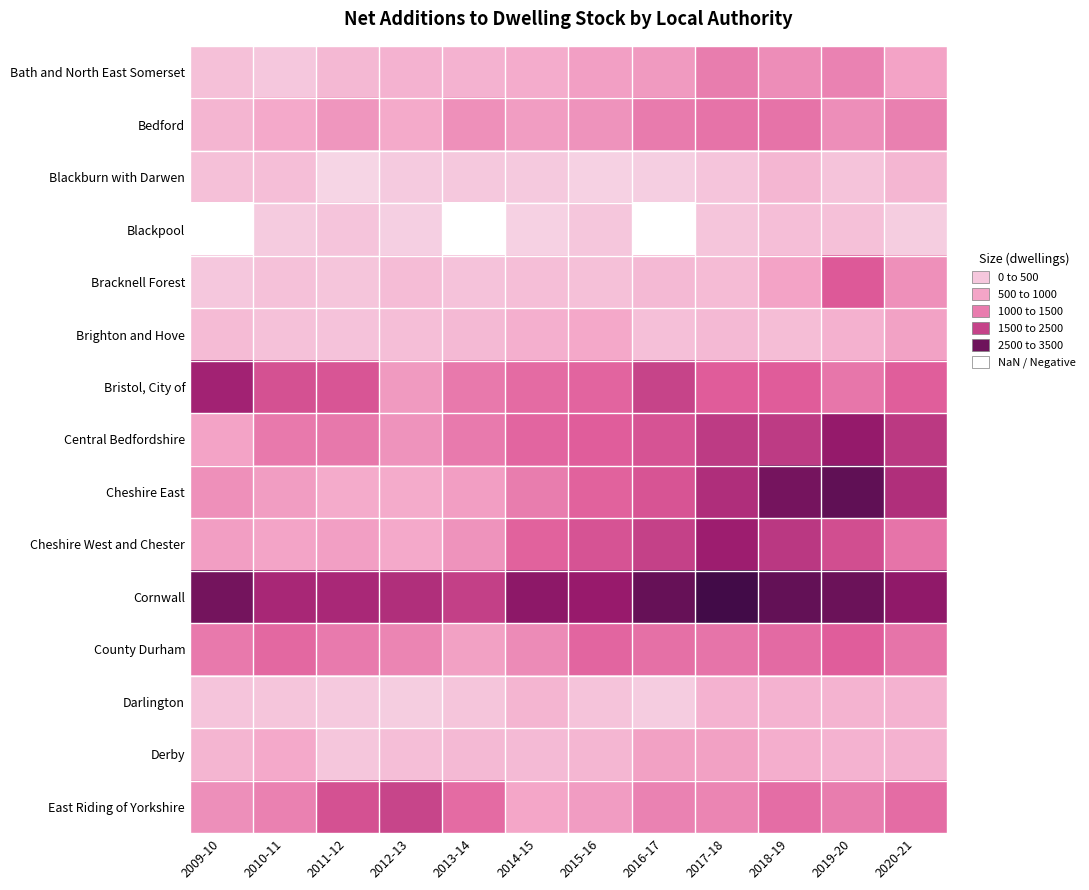

List the series in order of their peak value, lowest first.

Blackpool, Blackburn with Darwen, Darlington, Brighton and Hove, Derby, Bath and North East Somerset, Bedford, County Durham, Bracknell Forest, East Riding of Yorkshire, Bristol, City of, Cheshire West and Chester, Central Bedfordshire, Cheshire East, Cornwall